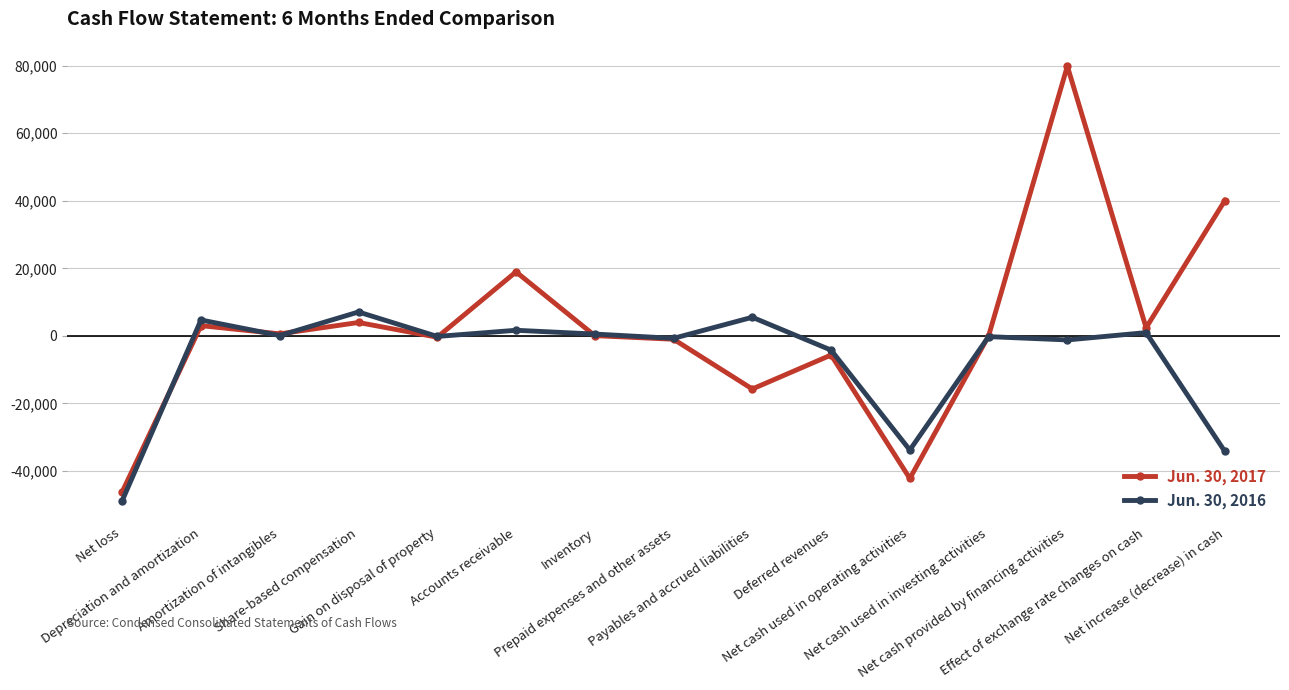

Is the value of Jun. 30, 2017 at Net cash used in operating activities greater than the value of Jun. 30, 2016 at Net increase (decrease) in cash?

No